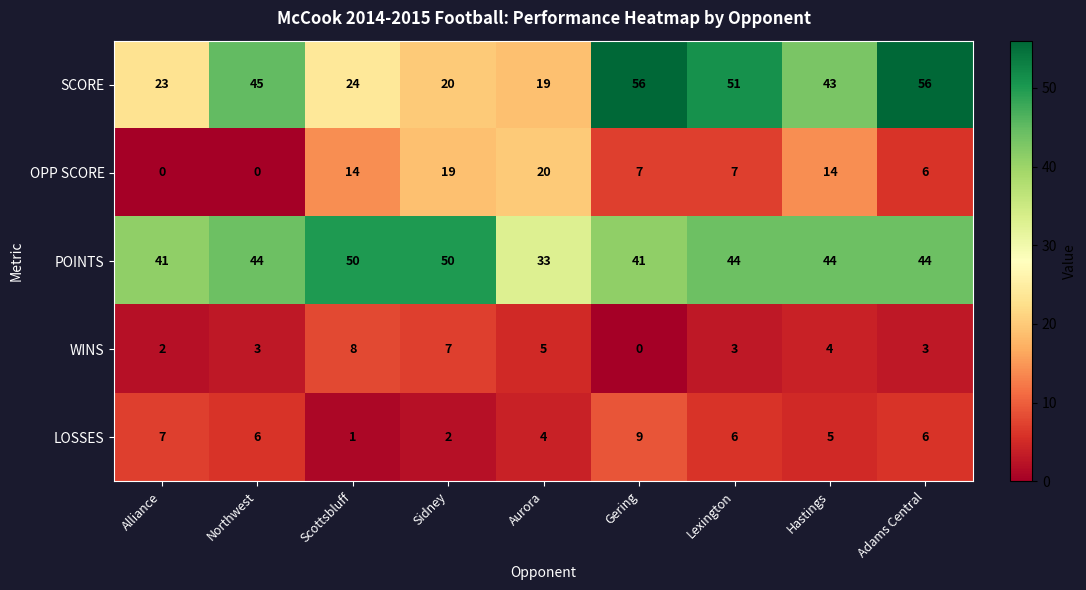

What is the greatest value displayed?

56